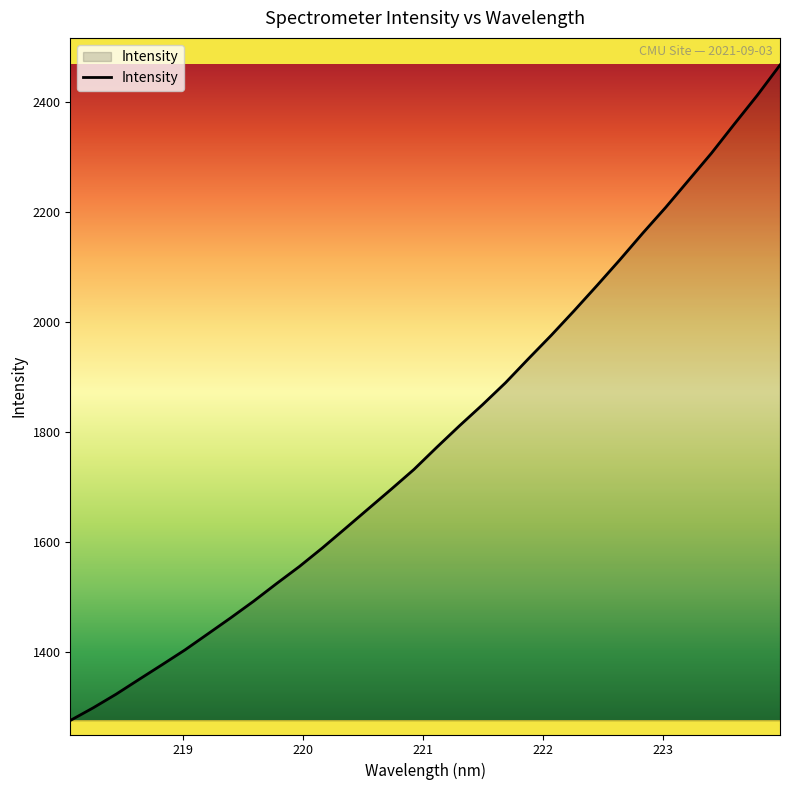

What is the greatest value displayed?

2466.6